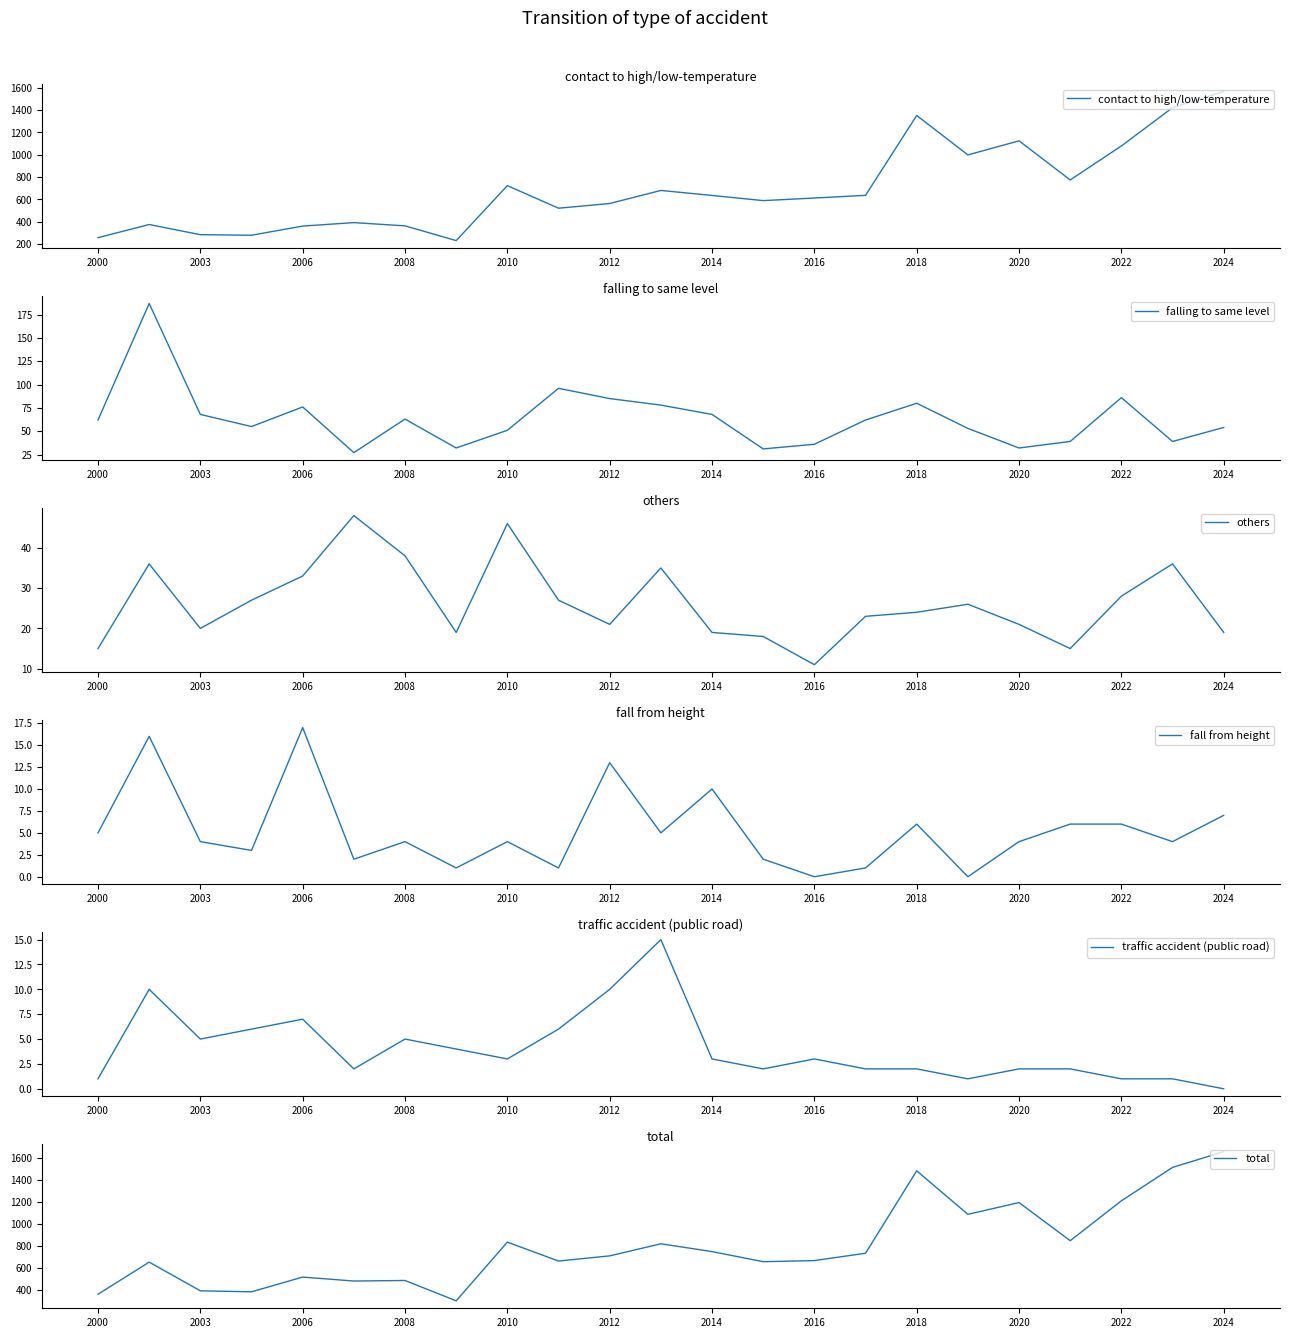

The value of falling to same level at 19 is 67. True or false?

False